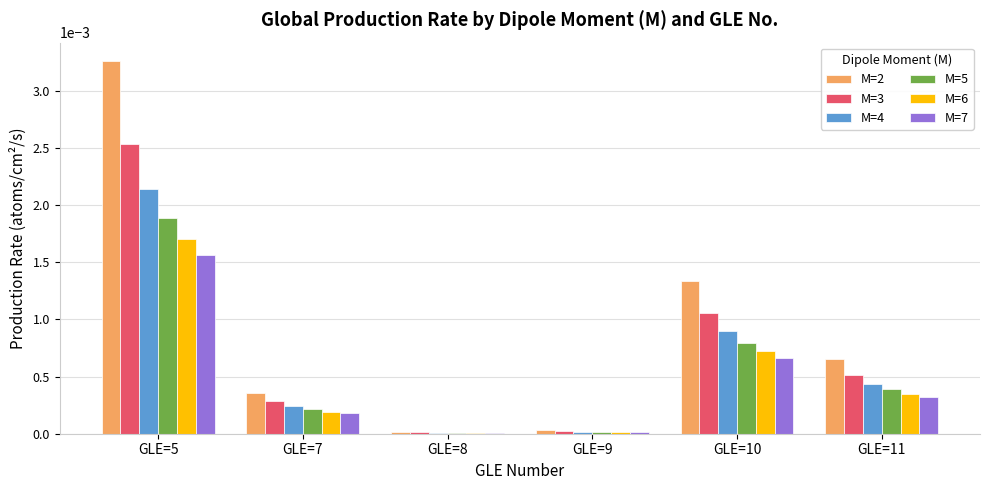

At which category is the sum across all series the highest?

GLE=5